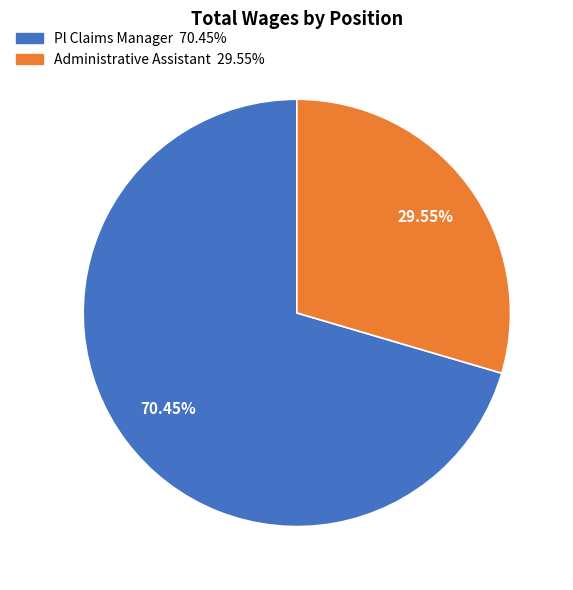

To the nearest percent, what percentage of the pie is Administrative Assistant?

30%